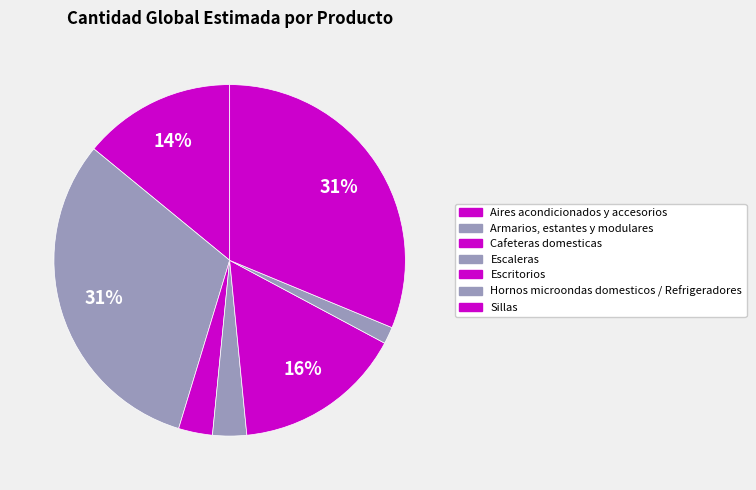

How many segments does this pie chart have?

7